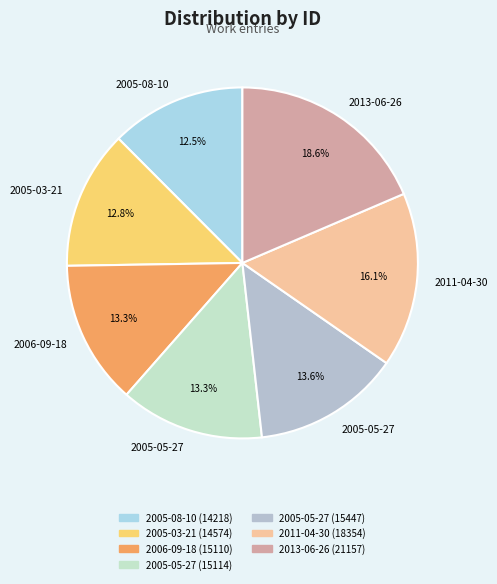

How many slices are in this pie chart?

7